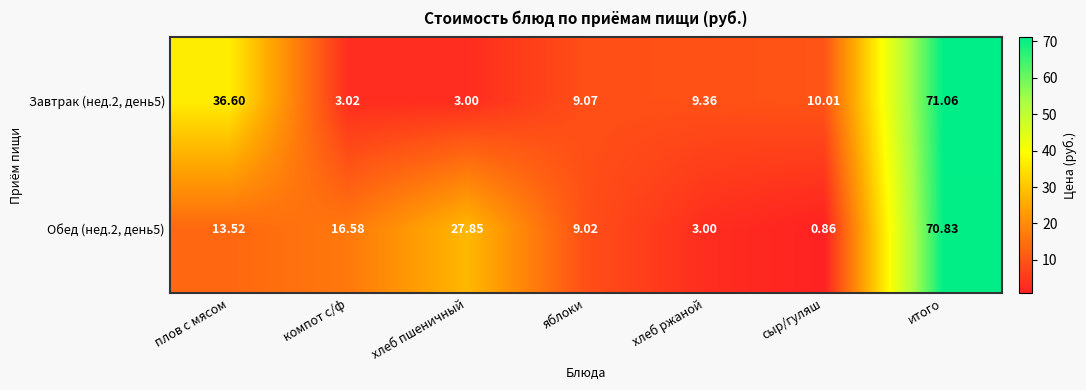

List the series in order of their overall mean, highest first.

Завтрак (нед.2, день5), Обед (нед.2, день5)